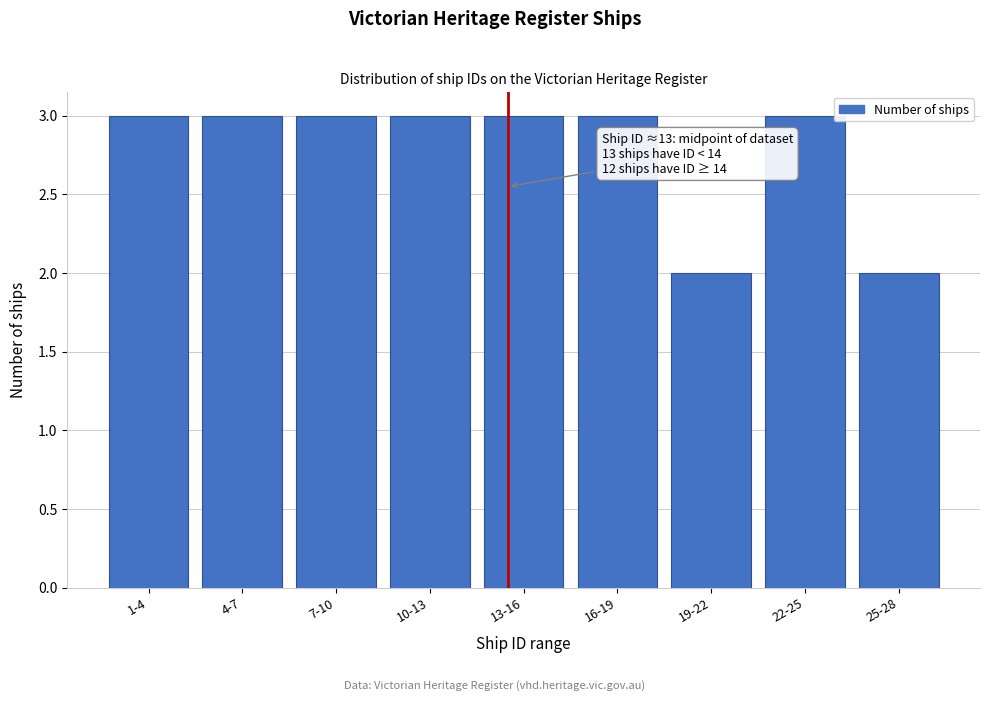

Reading right to left, list all the values displayed in this chart.

2	3	2	3	3	3	3	3	3